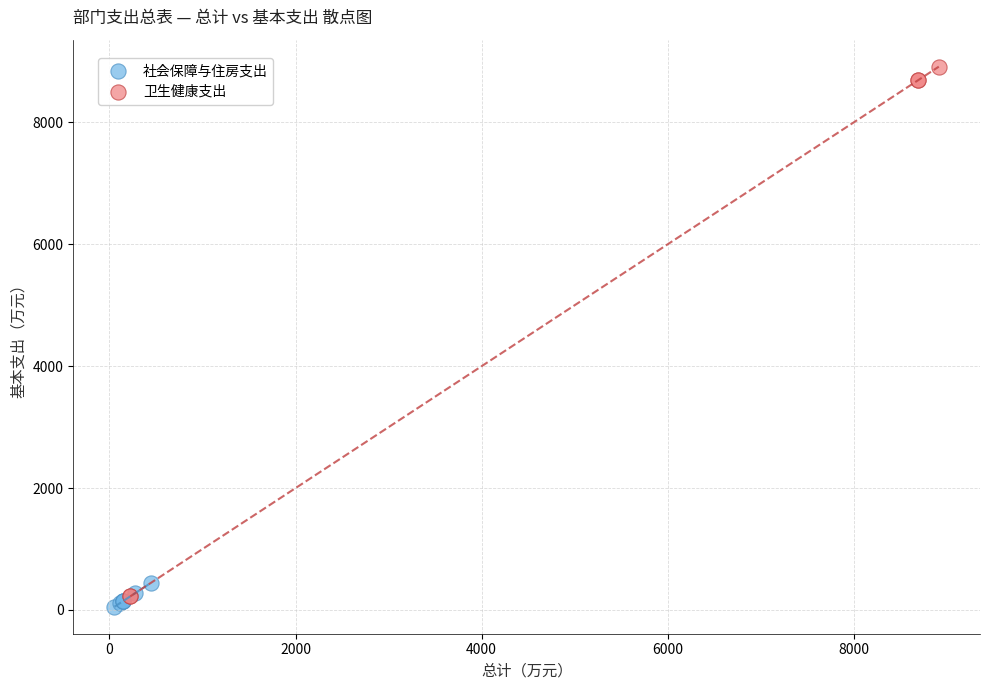

Which series reaches the minimum Y coordinate?

社会保障与住房支出